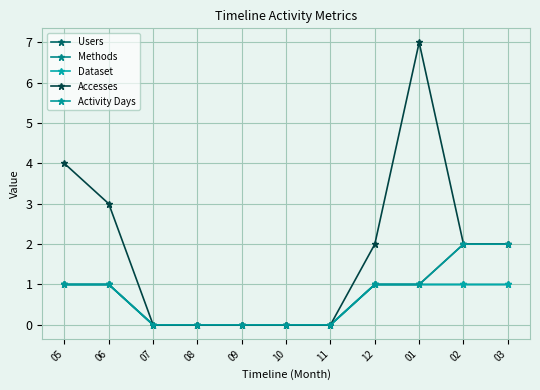

Reading left to right, transcribe all the data shown in this chart.

Users: 1	1	0	0	0	0	0	1	1	2	2
Methods: 1	1	0	0	0	0	0	1	1	1	1
Dataset: 1	1	0	0	0	0	0	1	1	1	1
Accesses: 4	3	0	0	0	0	0	2	7	2	2
Activity Days: 1	1	0	0	0	0	0	1	1	2	2